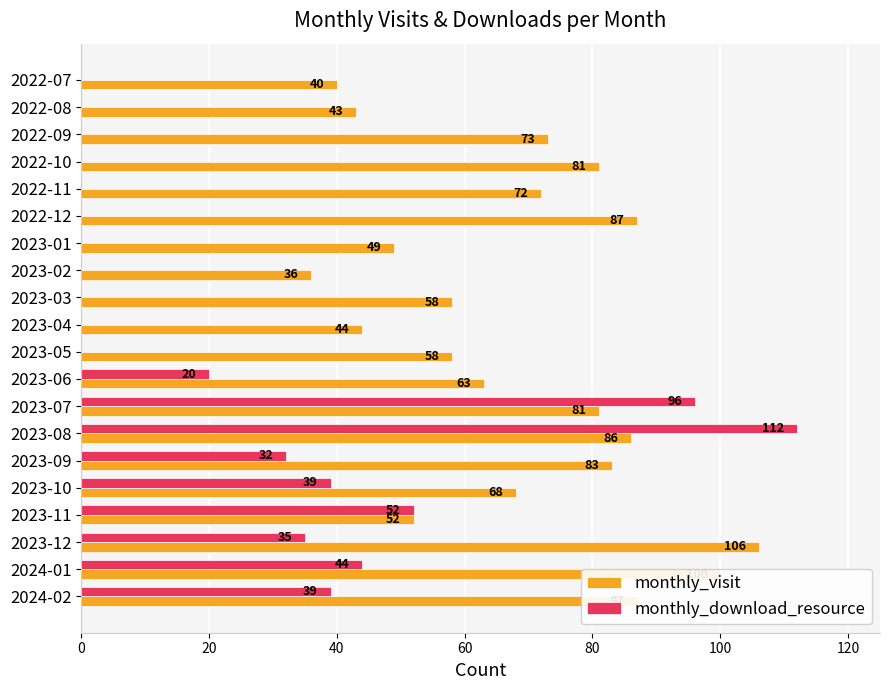

What is the sum of the monthly_download_resource values at 2022-11 and 2023-12?

35